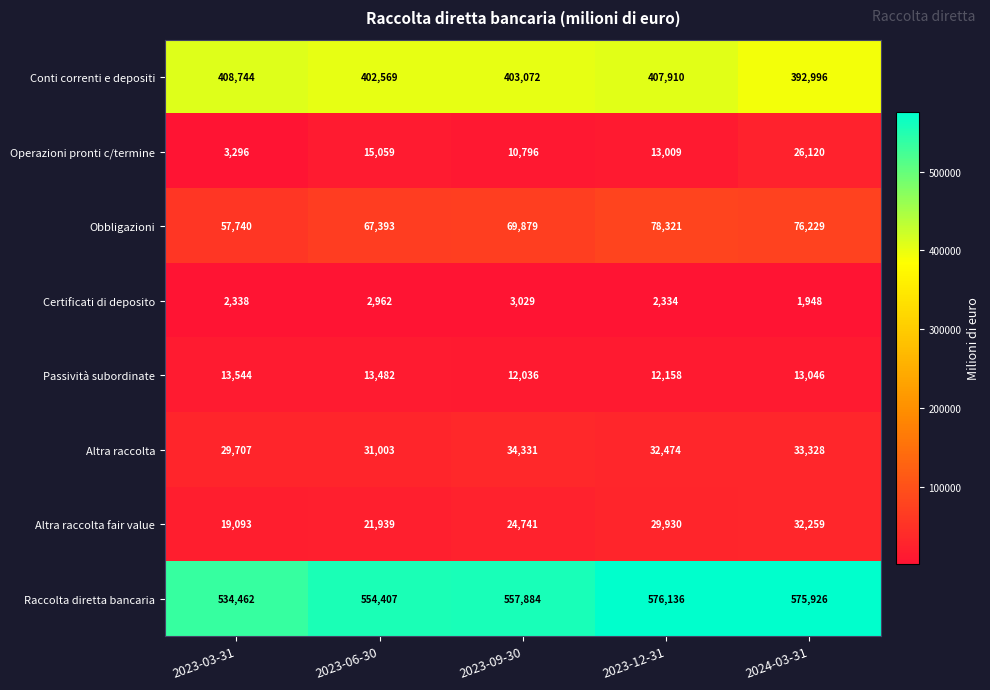

What value does the Certificati di deposito series have at 2023-06-30, to the nearest 100?

3000